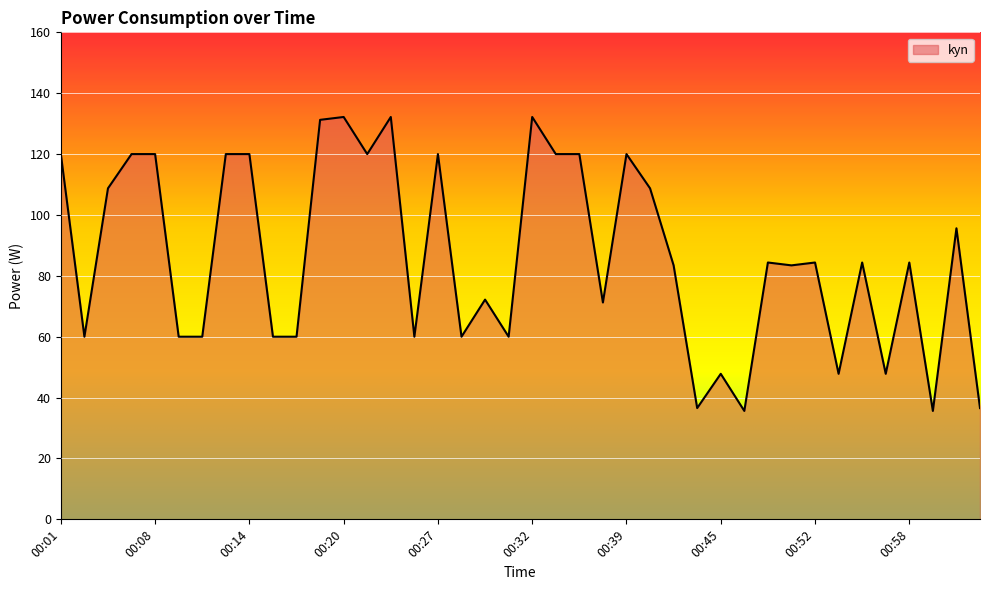

What is the minimum value shown in the chart?

35.6